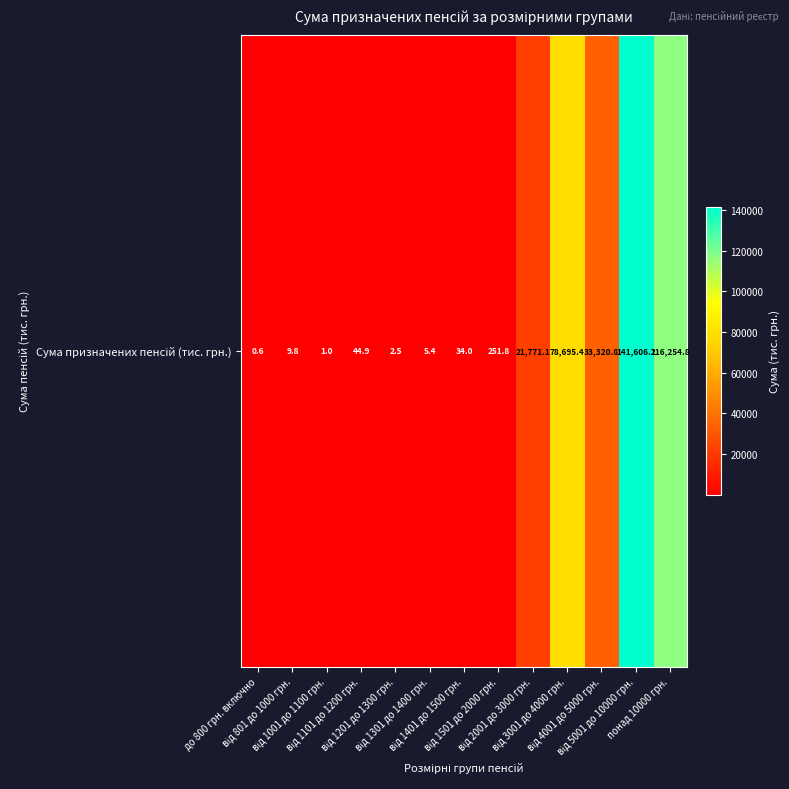

What is the sum of all values?

391998.3